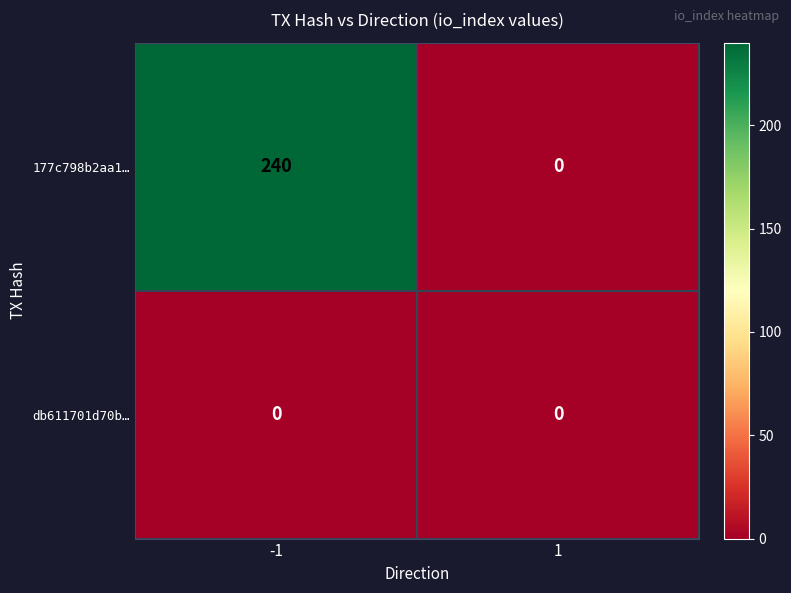

Reading right to left, extract all data points from this chart.

177c798b2aa1…: 0	240
db611701d70b…: 0	0